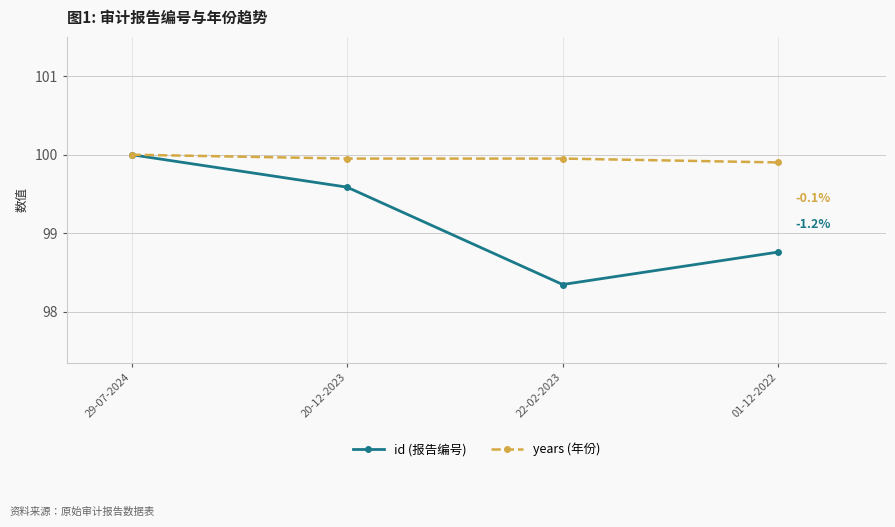

Which series has the largest total across all categories?

years (年份)